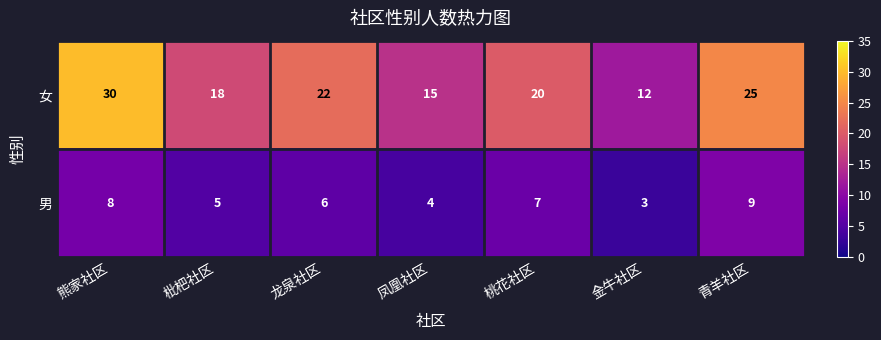

What is the difference between the highest and lowest values at 桃花社区?

13